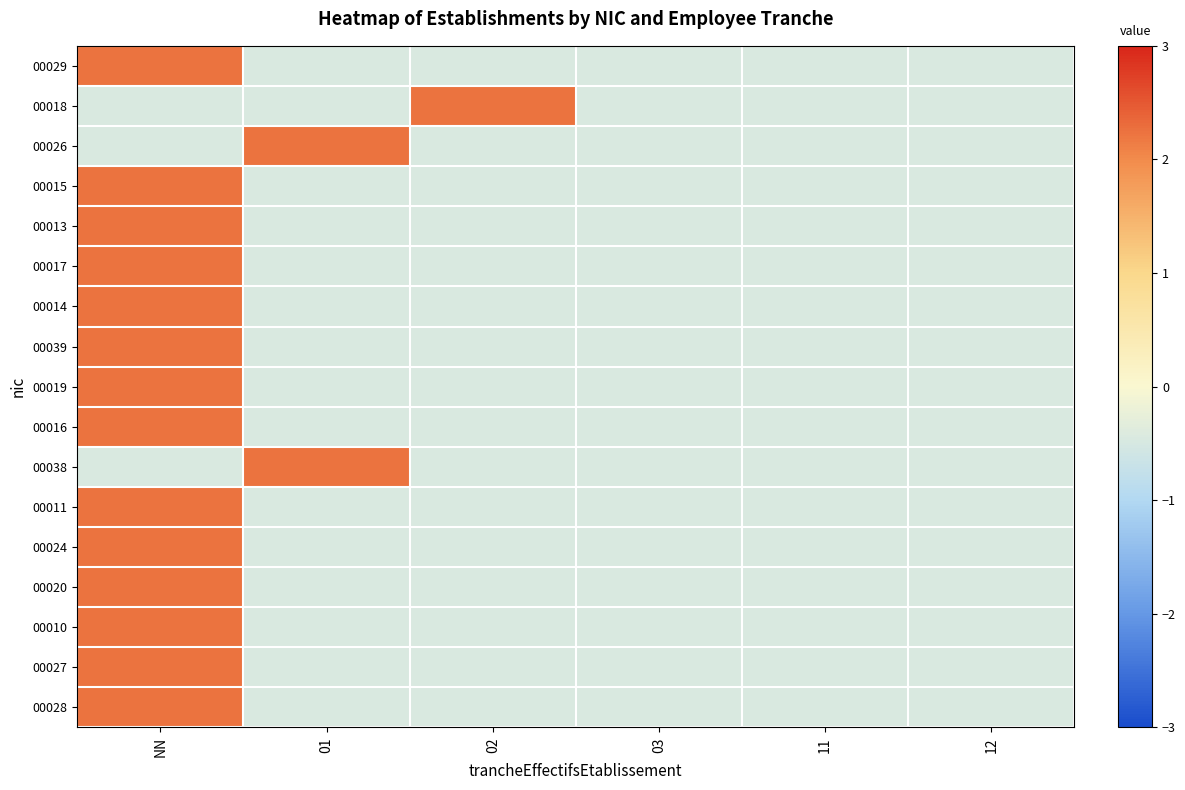

Reading left to right, extract all data points from this chart.

00029: NN=2.2	01=-0.4	02=-0.4	03=-0.4	11=-0.4	12=-0.4
00018: NN=-0.4	01=-0.4	02=2.2	03=-0.4	11=-0.4	12=-0.4
00026: NN=-0.4	01=2.2	02=-0.4	03=-0.4	11=-0.4	12=-0.4
00015: NN=2.2	01=-0.4	02=-0.4	03=-0.4	11=-0.4	12=-0.4
00013: NN=2.2	01=-0.4	02=-0.4	03=-0.4	11=-0.4	12=-0.4
00017: NN=2.2	01=-0.4	02=-0.4	03=-0.4	11=-0.4	12=-0.4
00014: NN=2.2	01=-0.4	02=-0.4	03=-0.4	11=-0.4	12=-0.4
00039: NN=2.2	01=-0.4	02=-0.4	03=-0.4	11=-0.4	12=-0.4
00019: NN=2.2	01=-0.4	02=-0.4	03=-0.4	11=-0.4	12=-0.4
00016: NN=2.2	01=-0.4	02=-0.4	03=-0.4	11=-0.4	12=-0.4
00038: NN=-0.4	01=2.2	02=-0.4	03=-0.4	11=-0.4	12=-0.4
00011: NN=2.2	01=-0.4	02=-0.4	03=-0.4	11=-0.4	12=-0.4
00024: NN=2.2	01=-0.4	02=-0.4	03=-0.4	11=-0.4	12=-0.4
00020: NN=2.2	01=-0.4	02=-0.4	03=-0.4	11=-0.4	12=-0.4
00010: NN=2.2	01=-0.4	02=-0.4	03=-0.4	11=-0.4	12=-0.4
00027: NN=2.2	01=-0.4	02=-0.4	03=-0.4	11=-0.4	12=-0.4
00028: NN=2.2	01=-0.4	02=-0.4	03=-0.4	11=-0.4	12=-0.4